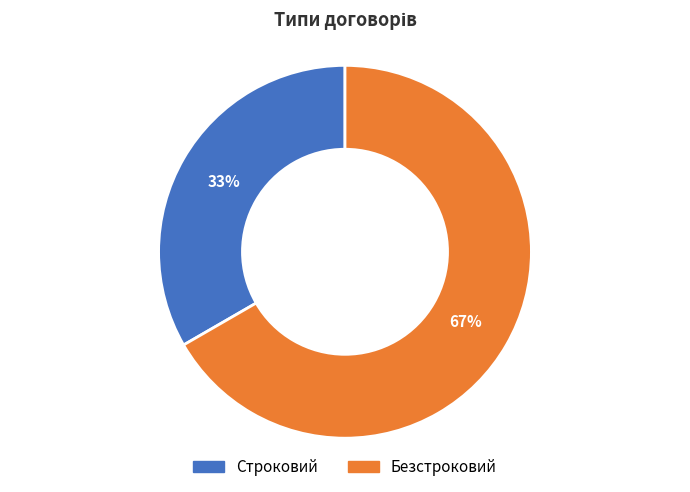

Which slice represents more than half of the pie?

Безстроковий